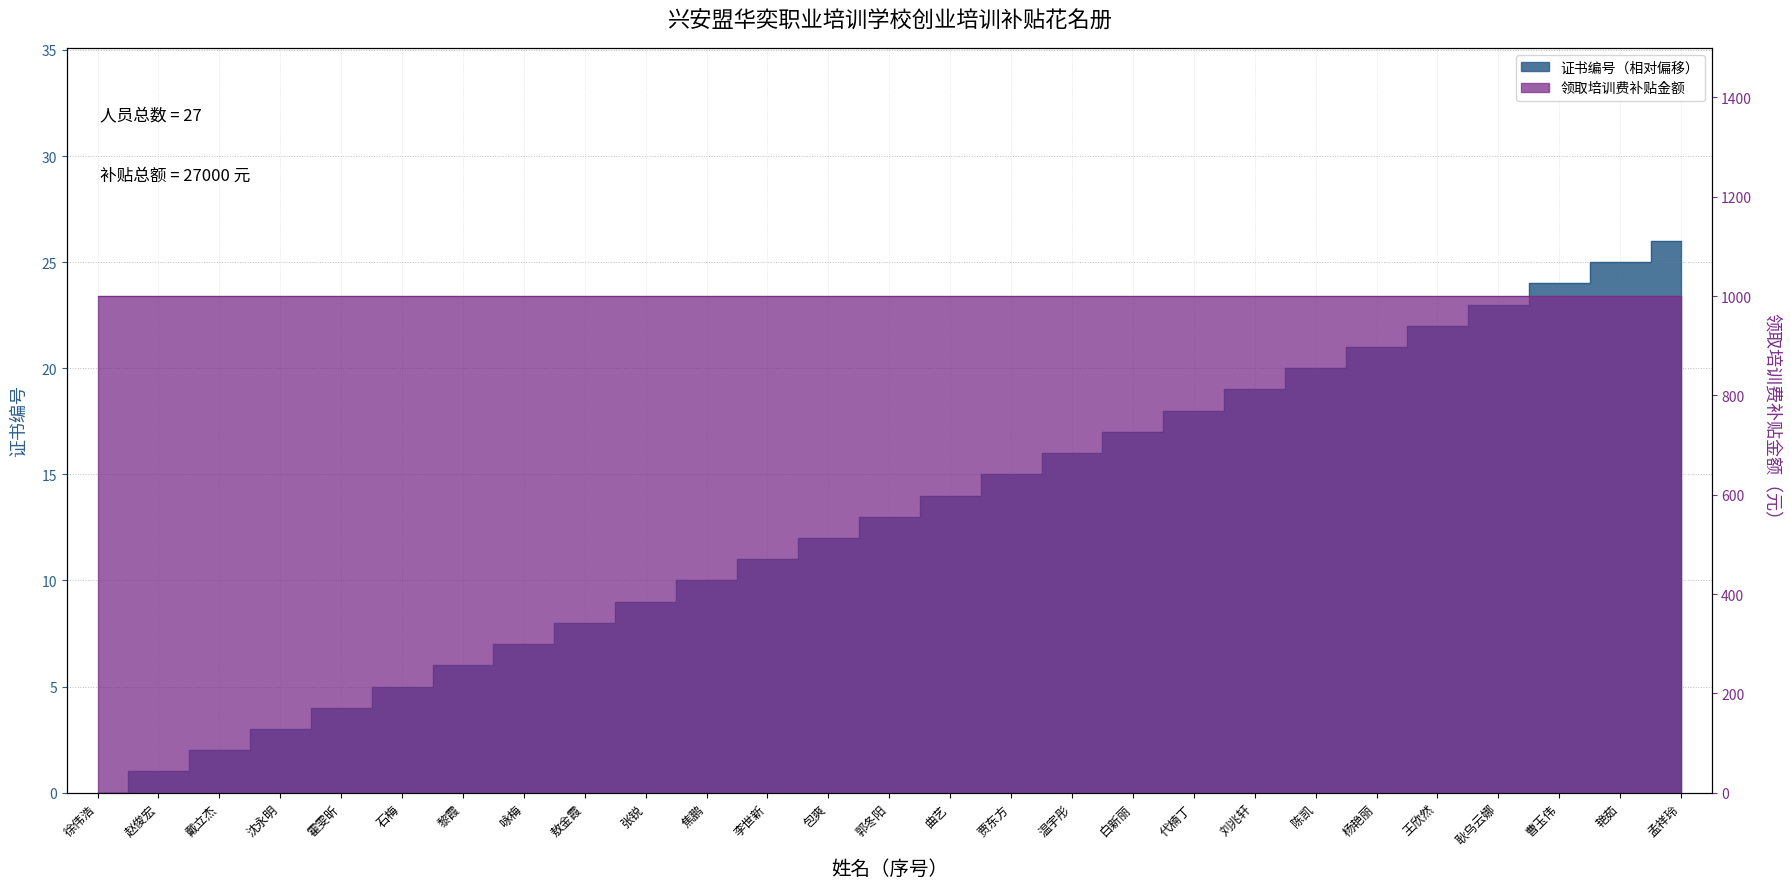

What is the change in value from 白新丽 to 艳茹?

+8